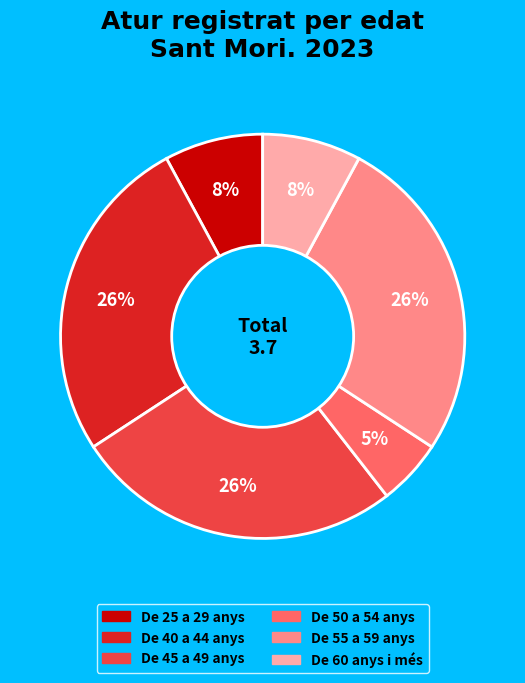

Combined, do De 40 a 44 anys and De 45 a 49 anys account for over 50%?

Yes